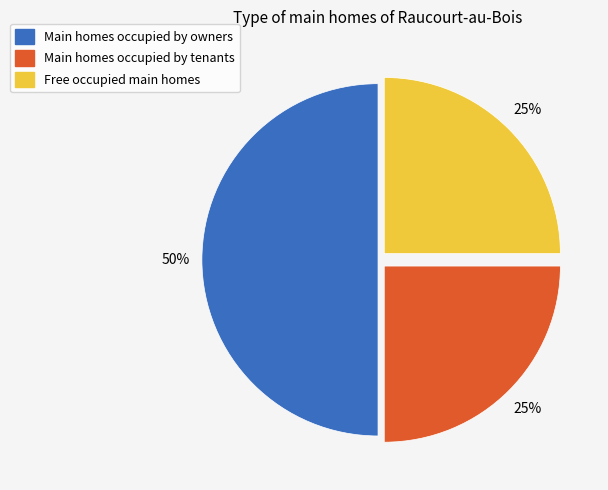

To the nearest percent, what is the difference between the largest and smallest slice percentages?

25%